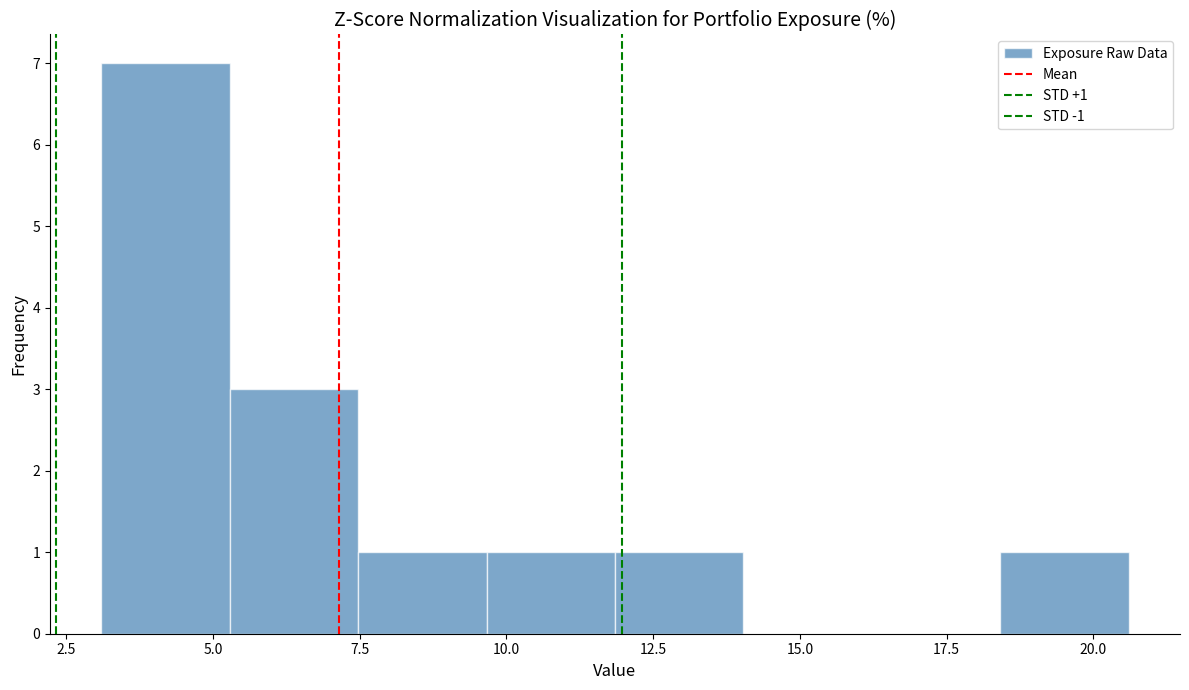

Which range on the x-axis has the tallest bar?

3.0 to 5.5